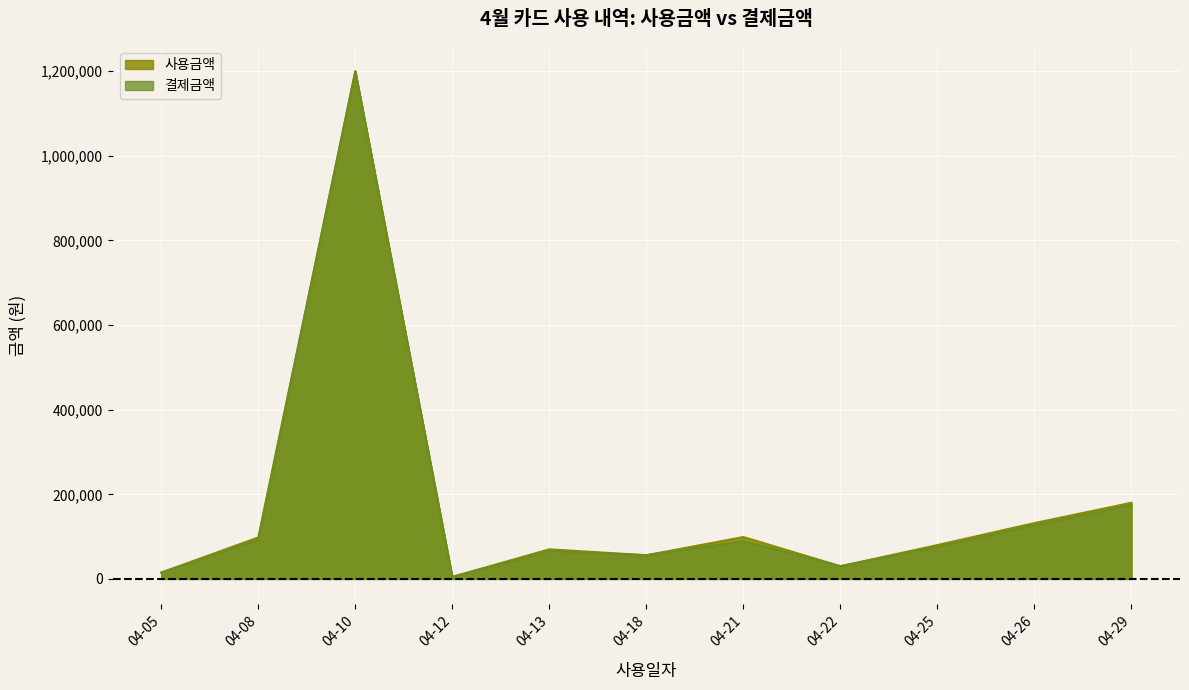

True or false: 사용금액 has more than 0 interior local peaks.

True